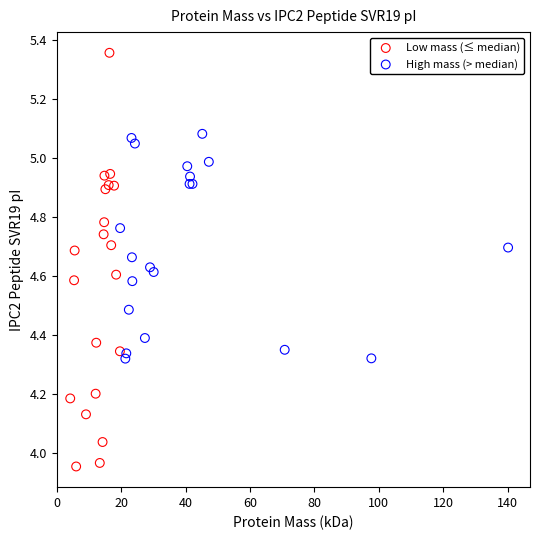

Which series has the widest spread of Y values?

Low mass (≤ median)